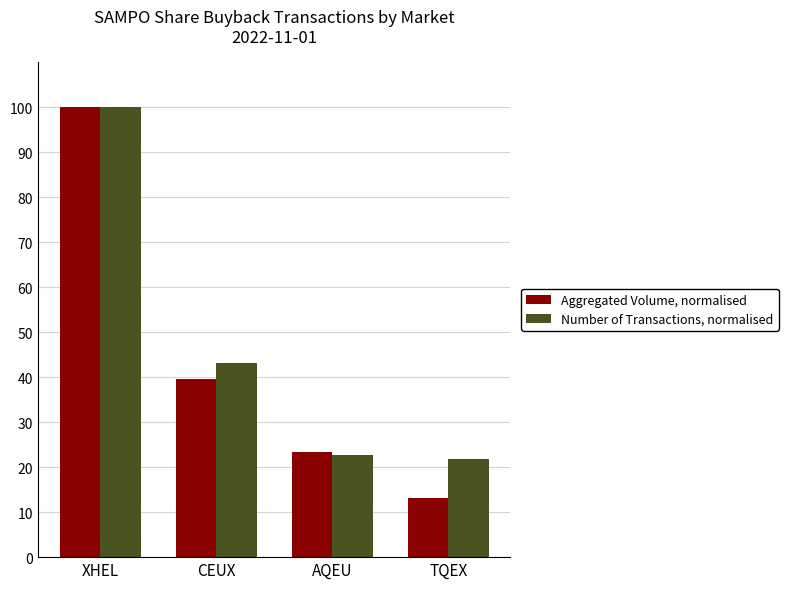

What is the lowest value of the Aggregated Volume, normalised series?

13.2